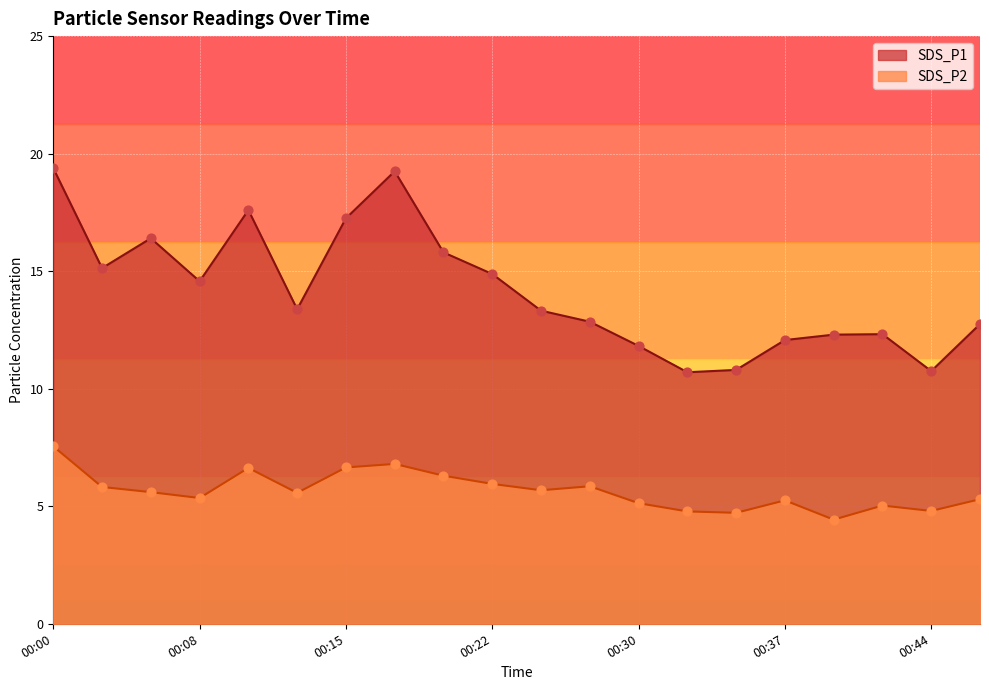

Is the value of SDS_P1 at 00:20 greater than the value of SDS_P2 at 00:44?

Yes